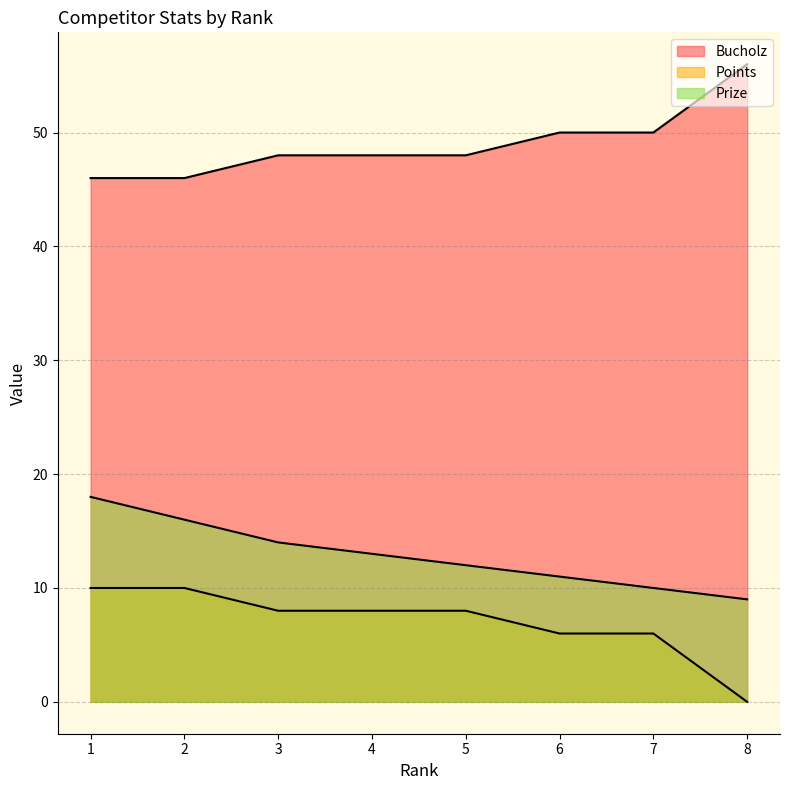

Which series has the largest range (max minus min)?

Points